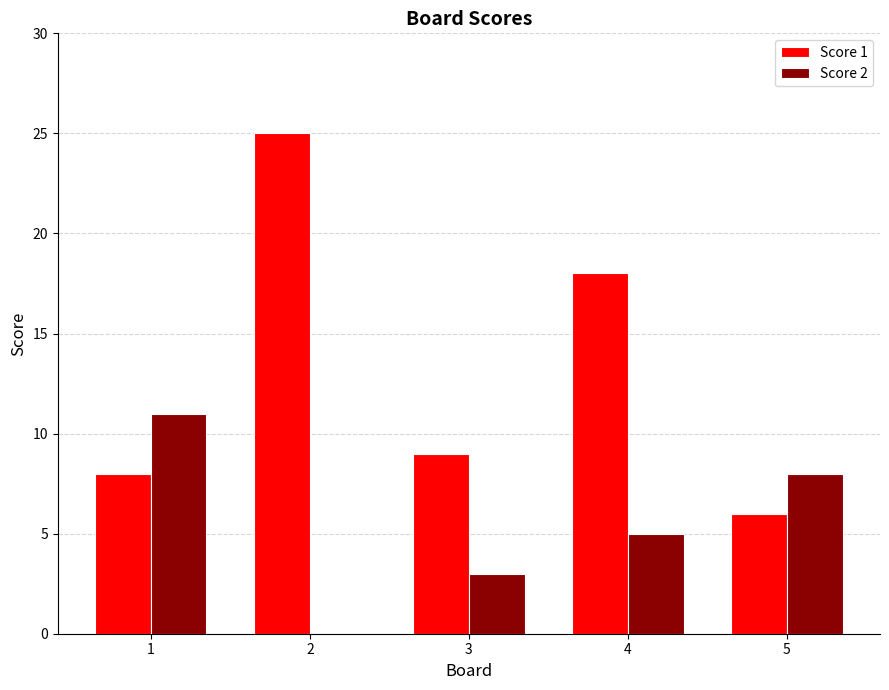

How many data points does each series have?

5